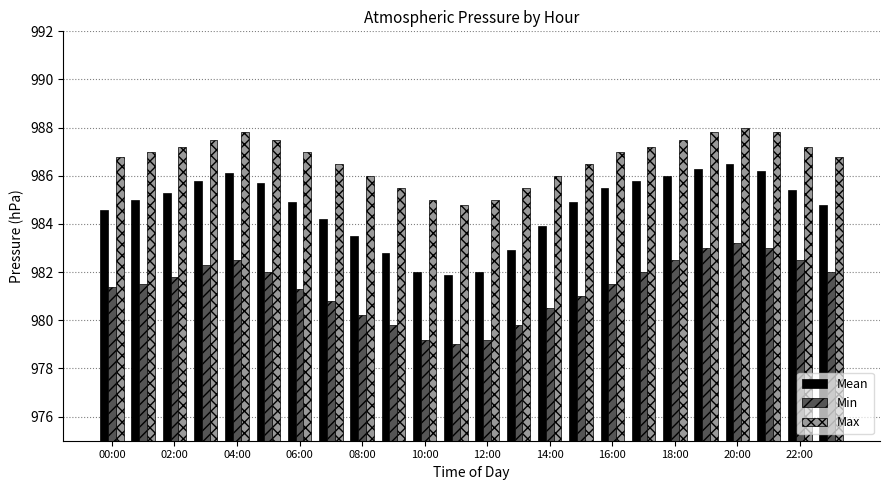

List the series in order of their overall mean, lowest first.

Min, Mean, Max